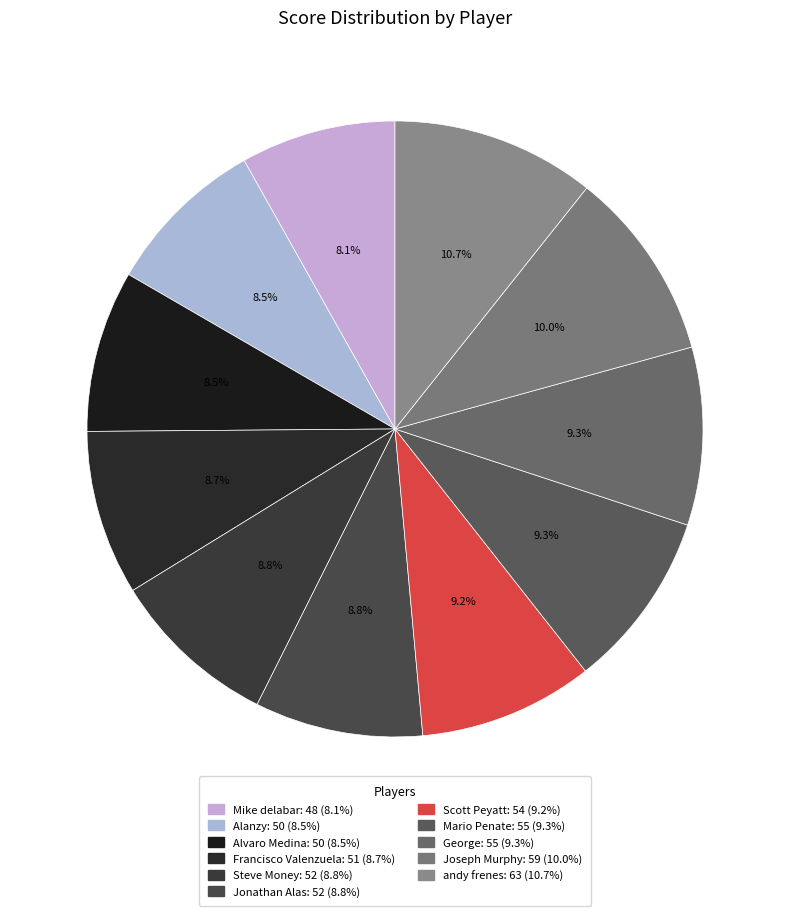

How many slices are in this pie chart?

11